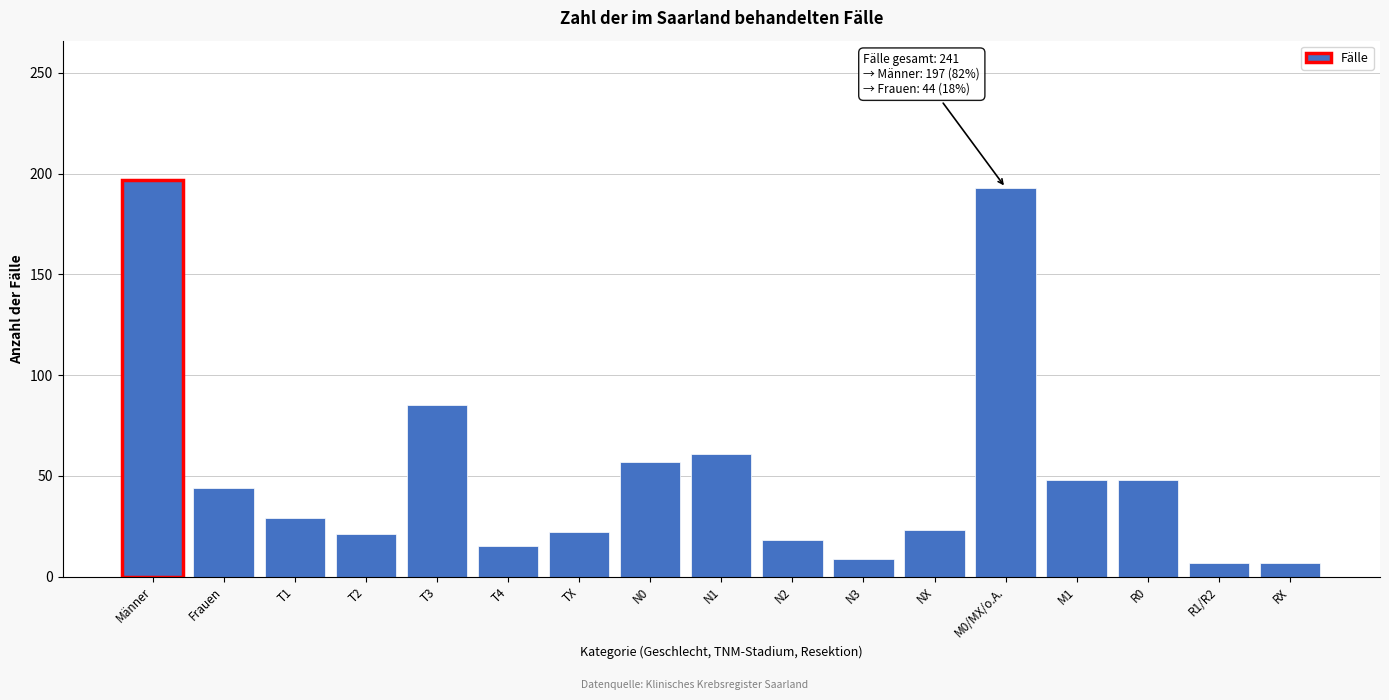

What is the change in value from N1 to N2?

-43